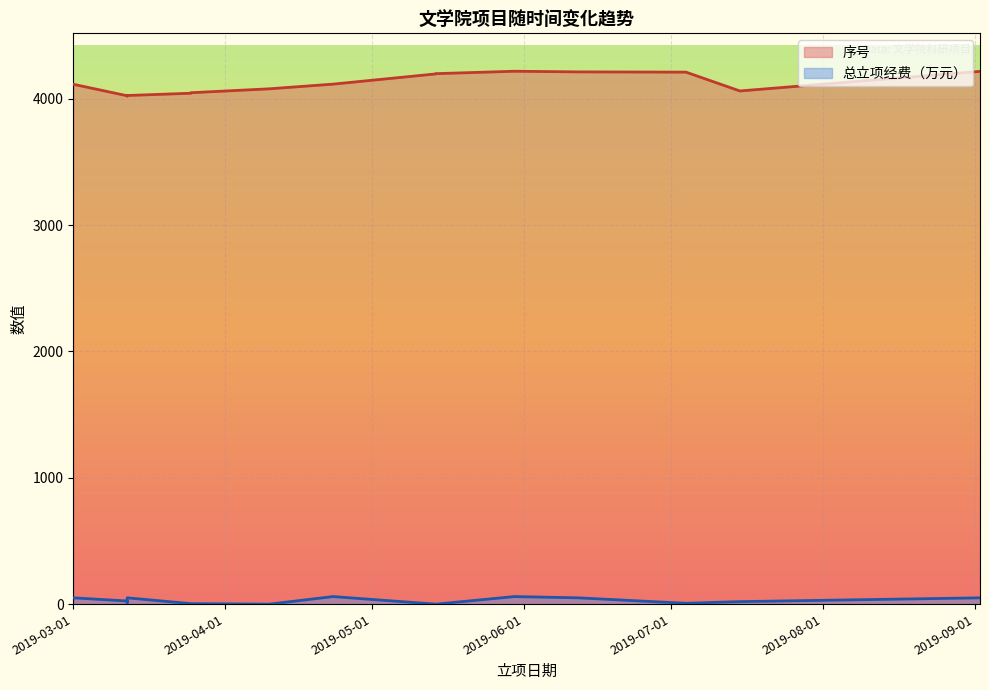

Is it true that 总立项经费 equals 4.0 at 2019-03-25?

True